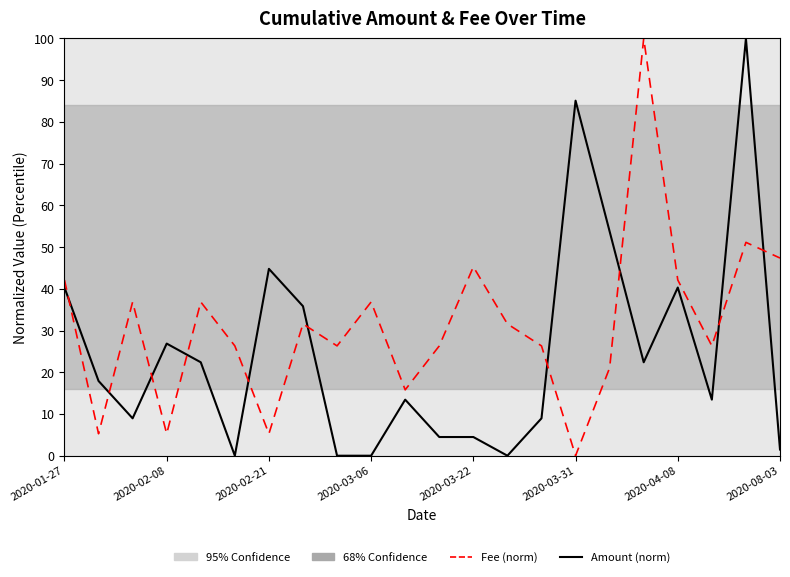

Which label corresponds to the smallest value in the chart?

2020-03-31